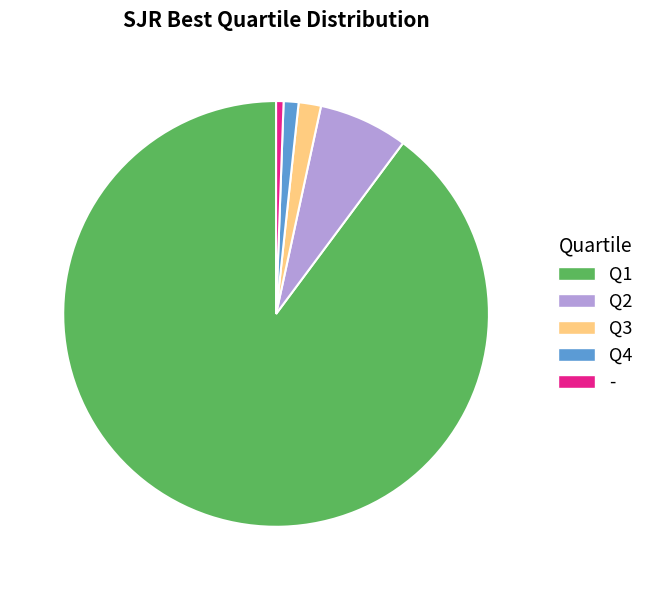

Between - and Q4, which is larger?

Q4